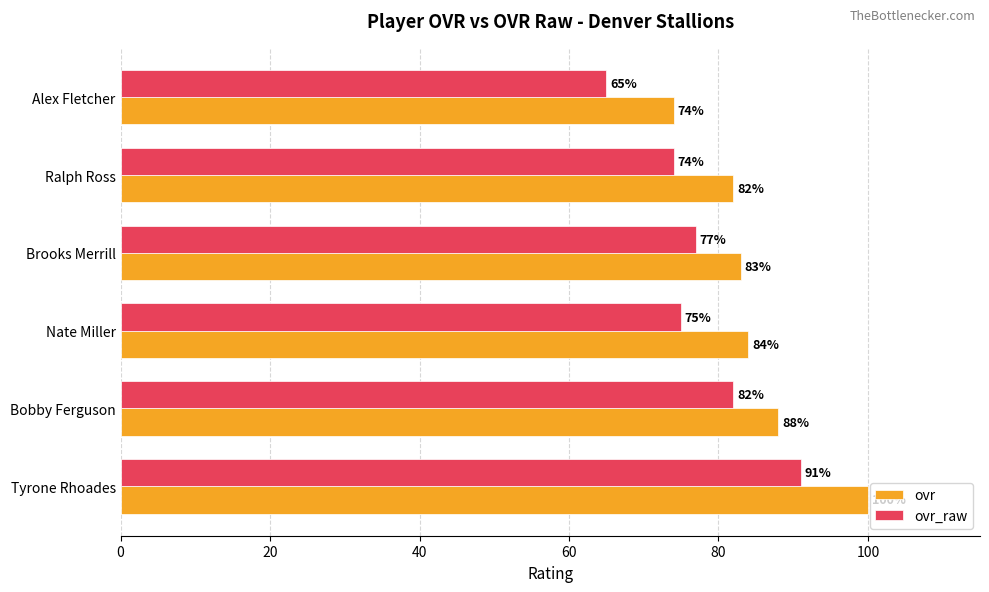

Which series has the largest total across all categories?

ovr